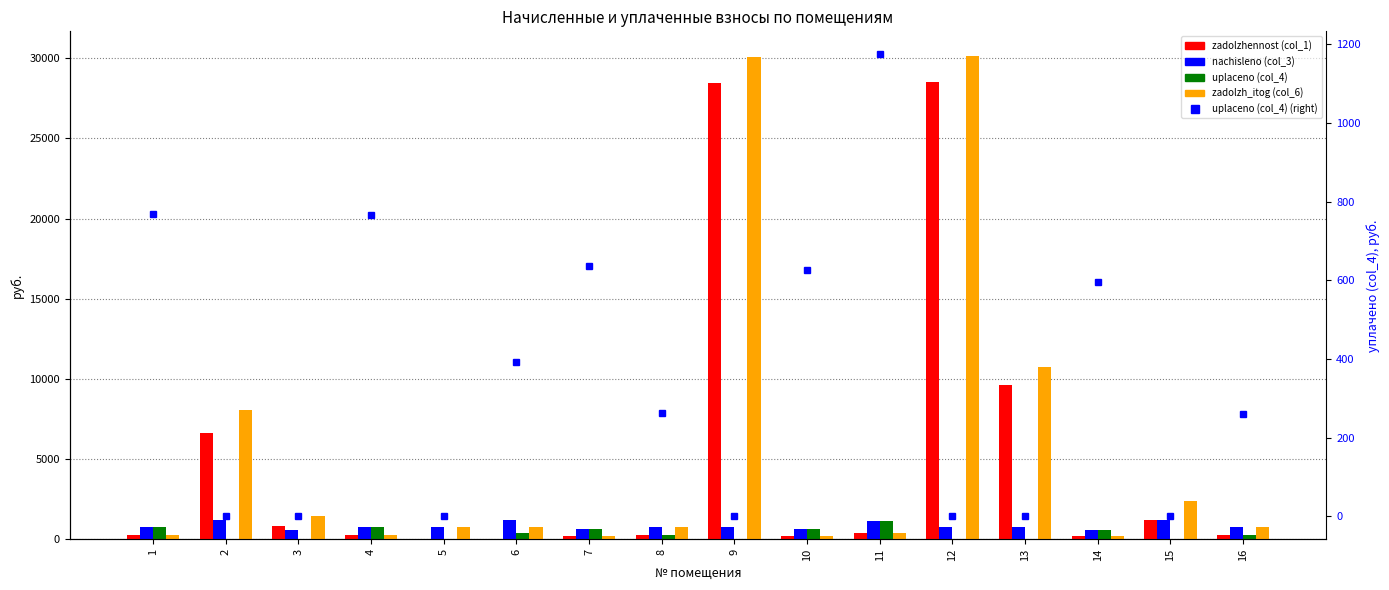

What is the difference between the maximum and minimum values in the zadolzh_itog (col_6) series?

29969.7